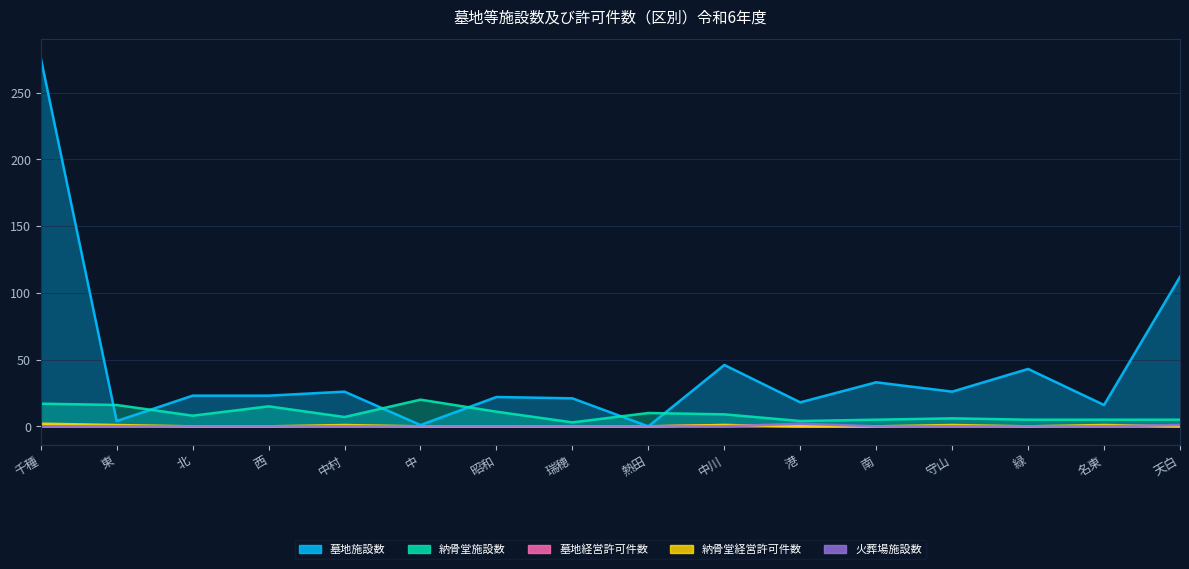

Reading left to right, what are all the values shown in this chart?

墓地施設数: 千種=276	東=4	北=23	西=23	中村=26	中=1	昭和=22	瑞穂=21	熱田=0	中川=46	港=18	南=33	守山=26	緑=43	名東=16	天白=112
納骨堂施設数: 千種=17	東=16	北=8	西=15	中村=7	中=20	昭和=11	瑞穂=3	熱田=10	中川=9	港=4	南=5	守山=6	緑=5	名東=5	天白=5
墓地経営許可件数: 千種=0	東=0	北=0	西=0	中村=0	中=0	昭和=0	瑞穂=0	熱田=0	中川=1	港=0	南=0	守山=0	緑=0	名東=0	天白=0
納骨堂経営許可件数: 千種=2	東=1	北=0	西=0	中村=1	中=0	昭和=0	瑞穂=0	熱田=0	中川=1	港=0	南=0	守山=1	緑=0	名東=1	天白=0
火葬場施設数: 千種=0	東=0	北=0	西=0	中村=0	中=0	昭和=0	瑞穂=0	熱田=0	中川=0	港=2	南=0	守山=0	緑=0	名東=0	天白=1